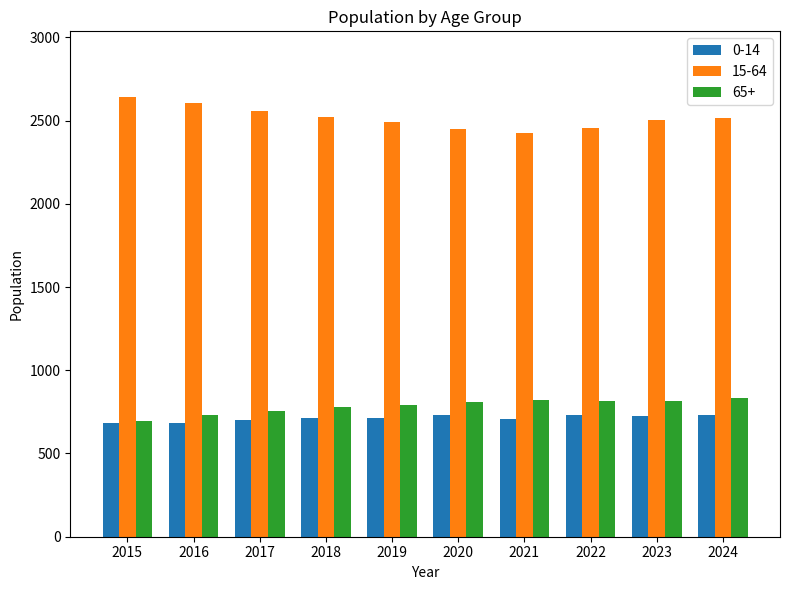

Which series has the largest total across all categories?

15-64